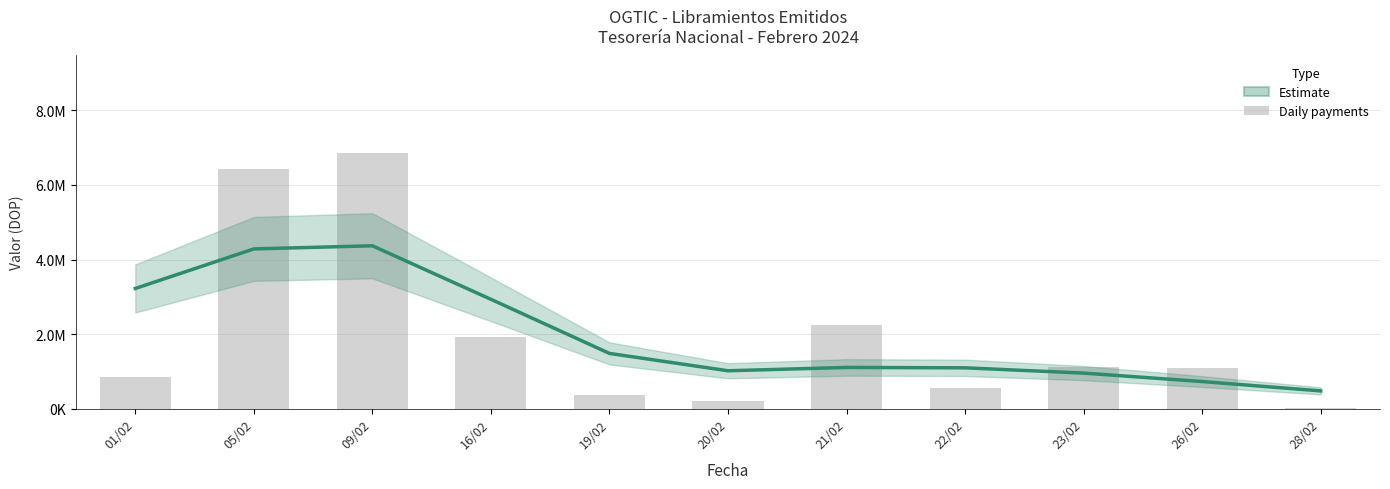

What is the maximum value shown in the chart?

4368791.4